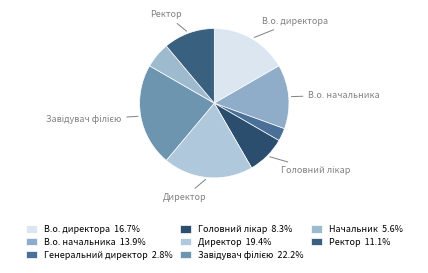

Rank the categories by value from highest to lowest.

Завідувач філією, Директор, В.о. директора, В.о. начальника, Ректор, Головний лікар, Начальник, Генеральний директор